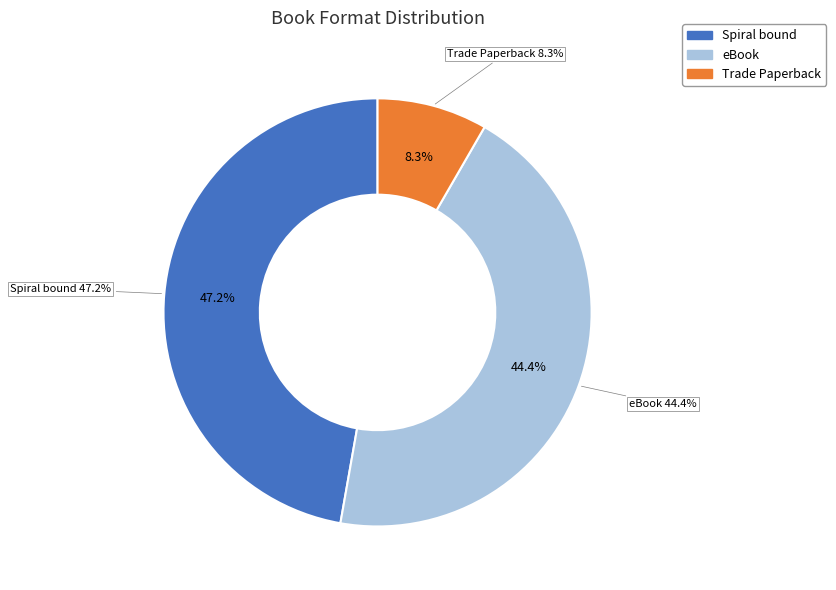

How many slices are in this pie chart?

3